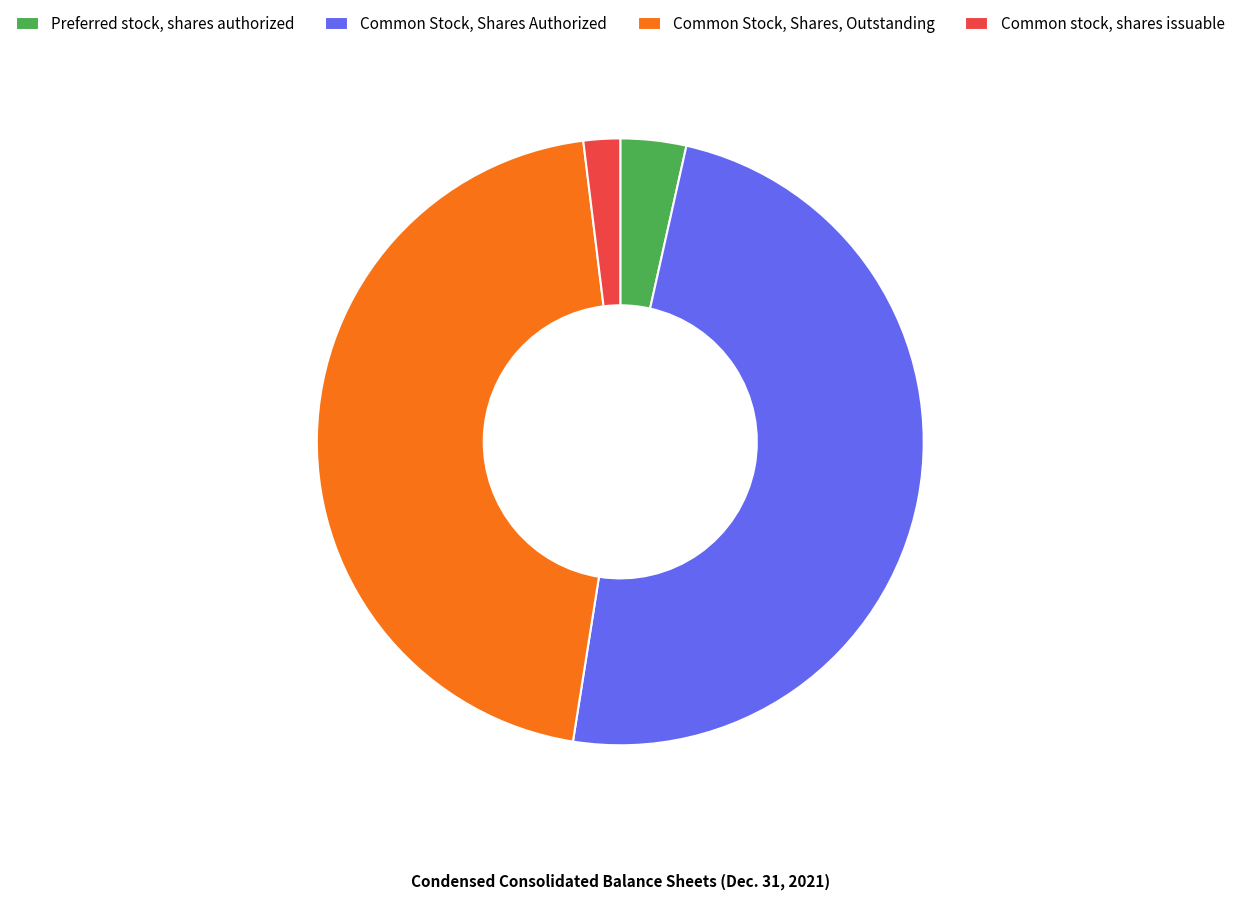

How many slices are in this pie chart?

4